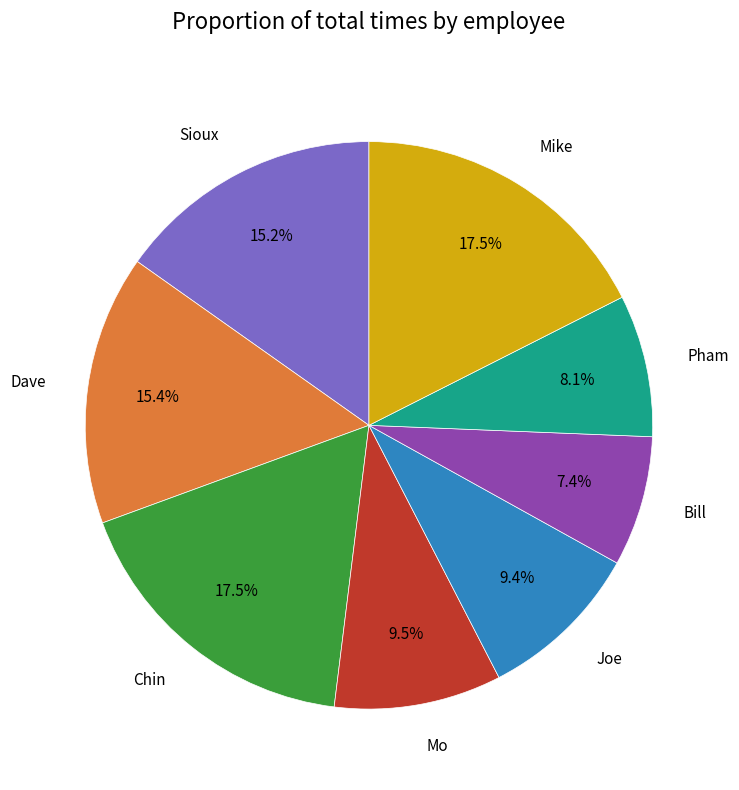

Is there any slice that represents more than half of the pie?

No